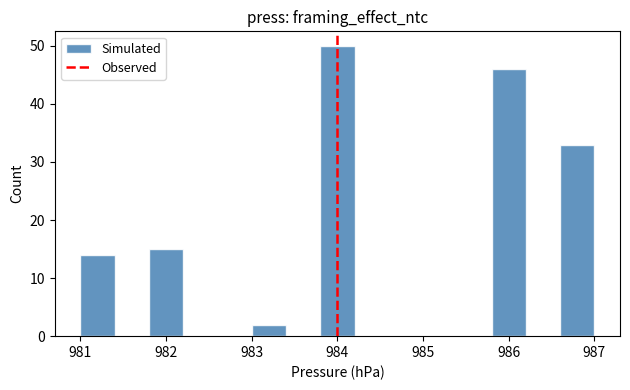

Reading left to right, transcribe this chart: for each bar, give the range it covers on the x-axis and its height. The values are not printed on the chart, so give them approximately, as read against the axis.

981.0 to 981.4: 14
981.4 to 981.8: 0
981.8 to 982.2: 15
982.2 to 982.6: 0
982.6 to 983.0: 0
983.0 to 983.4: 2
983.4 to 983.8: 0
983.8 to 984.2: 50
984.2 to 984.6: 0
984.6 to 985.0: 0
985.0 to 985.4: 0
985.4 to 985.8: 0
985.8 to 986.2: 46
986.2 to 986.6: 0
986.6 to 987.0: 33